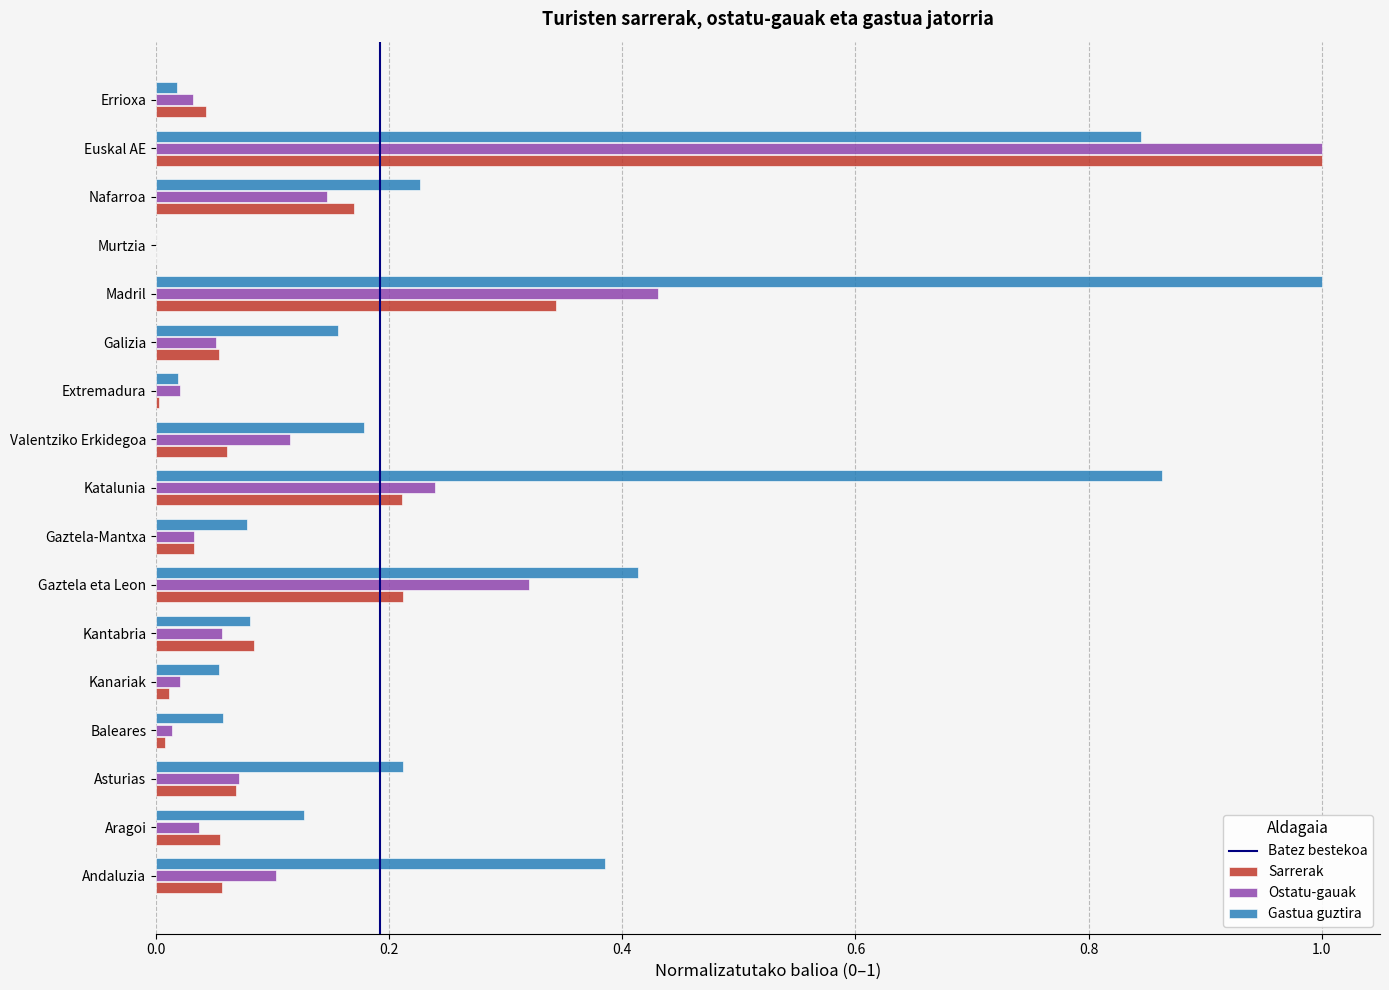

Which category has the highest value in the Ostatu-gauak series?

Euskal AE